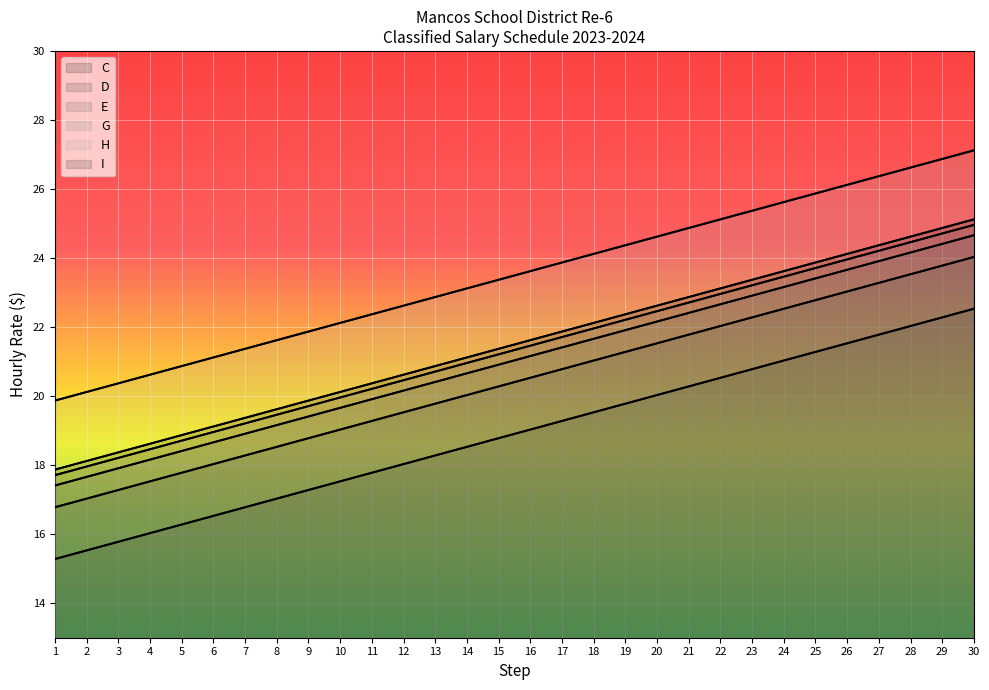

What is the highest value of the D series?

22.5